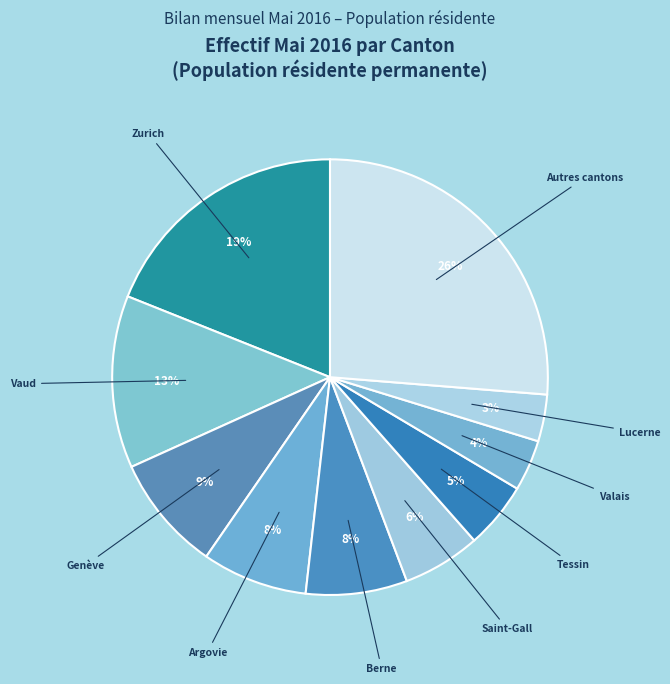

What is the ratio of the value at Saint-Gall to the value at Berne?

0.8